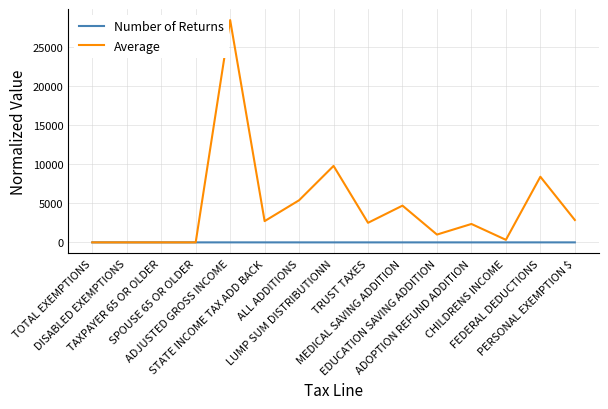

Is it true that Average equals 3825.7 at TRUST TAXES?

False